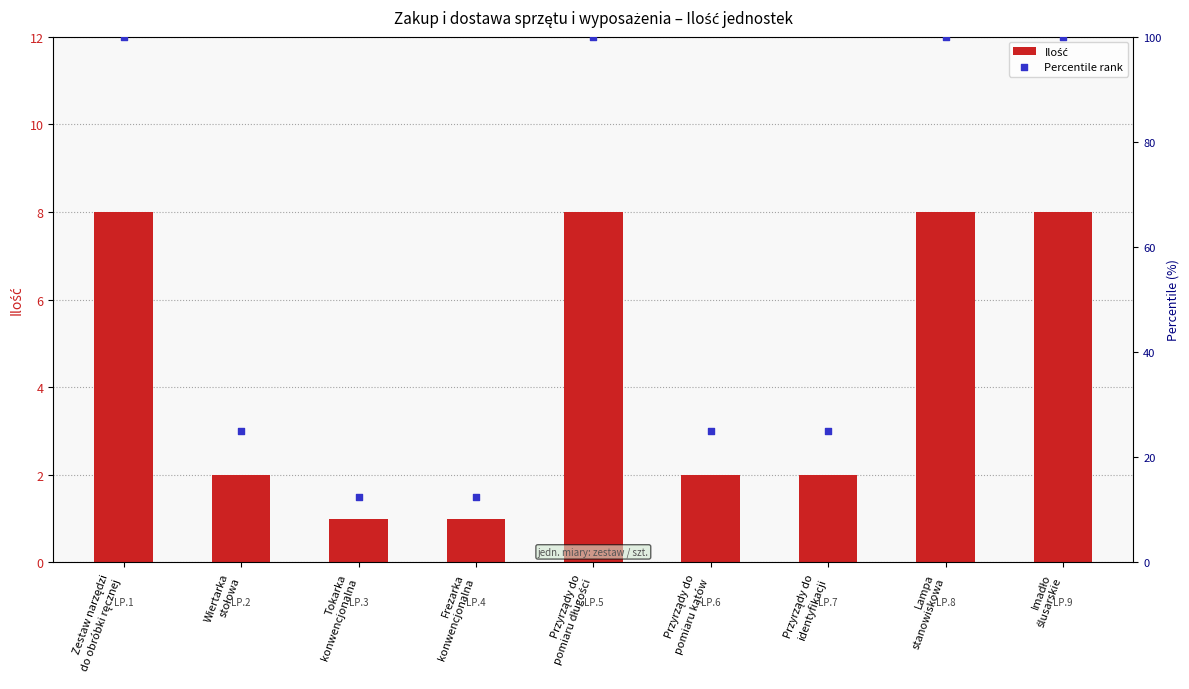

What are all the series names shown in the legend?

Ilość, Percentile rank